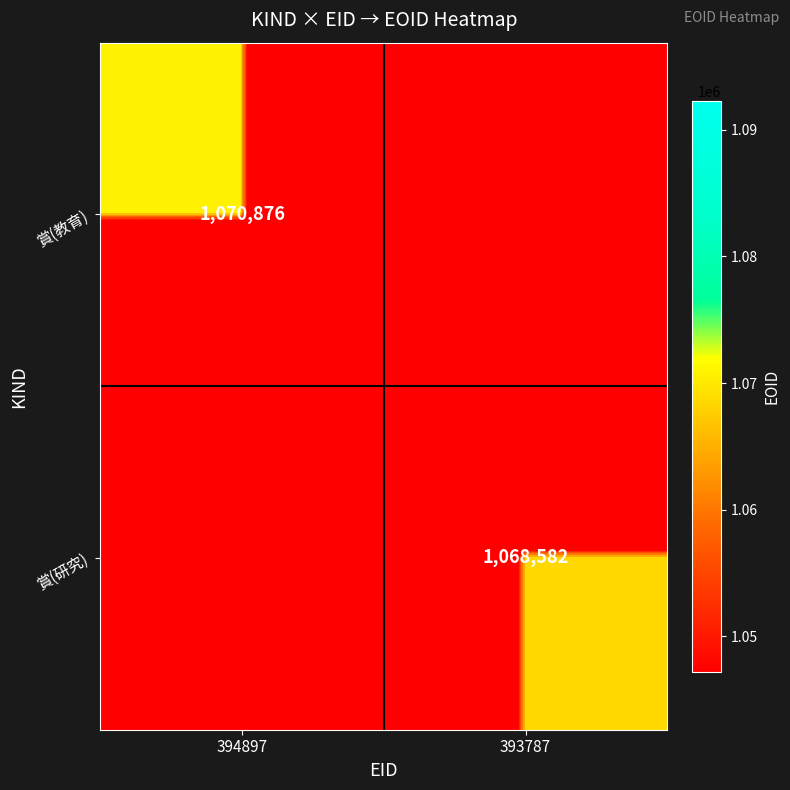

What is the difference between the highest and lowest values at 394897?

1070876